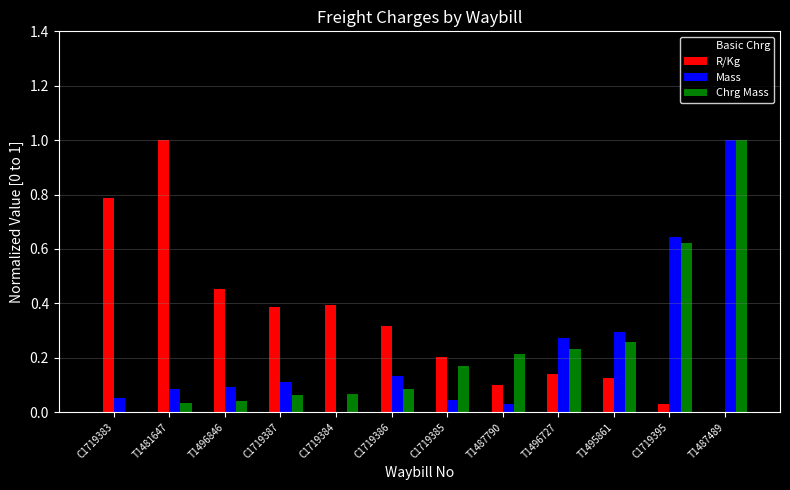

At which category is the sum across all series the highest?

T1487489